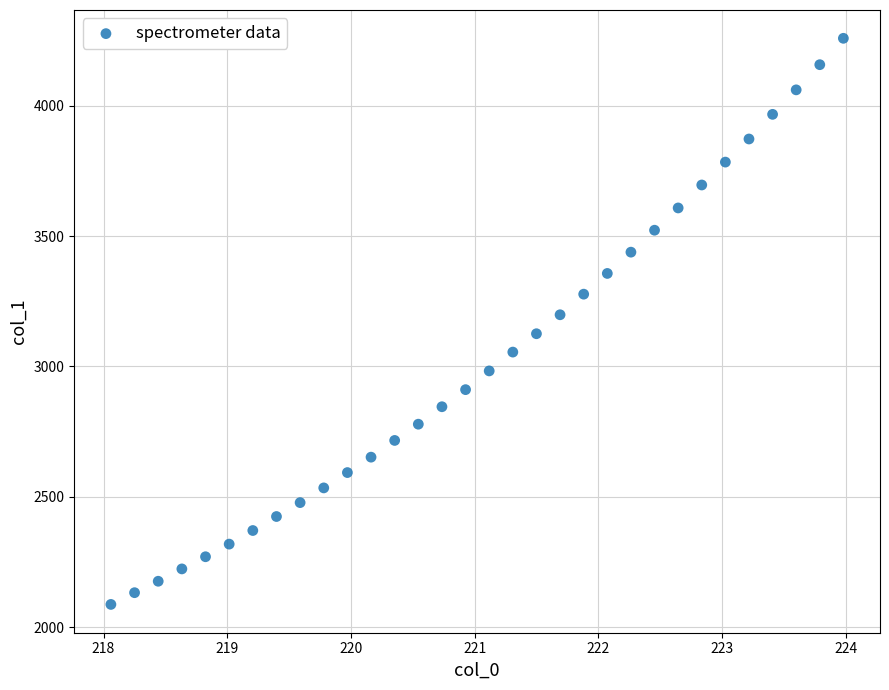

What is the range of Y values (max minus min)?

2172.1